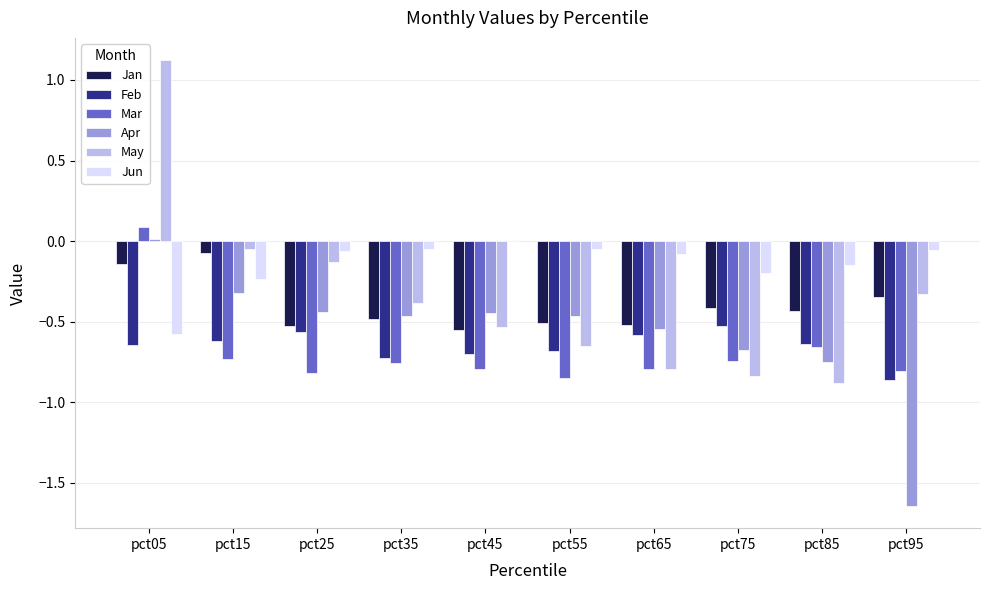

How many data points in May are less than 0?

9